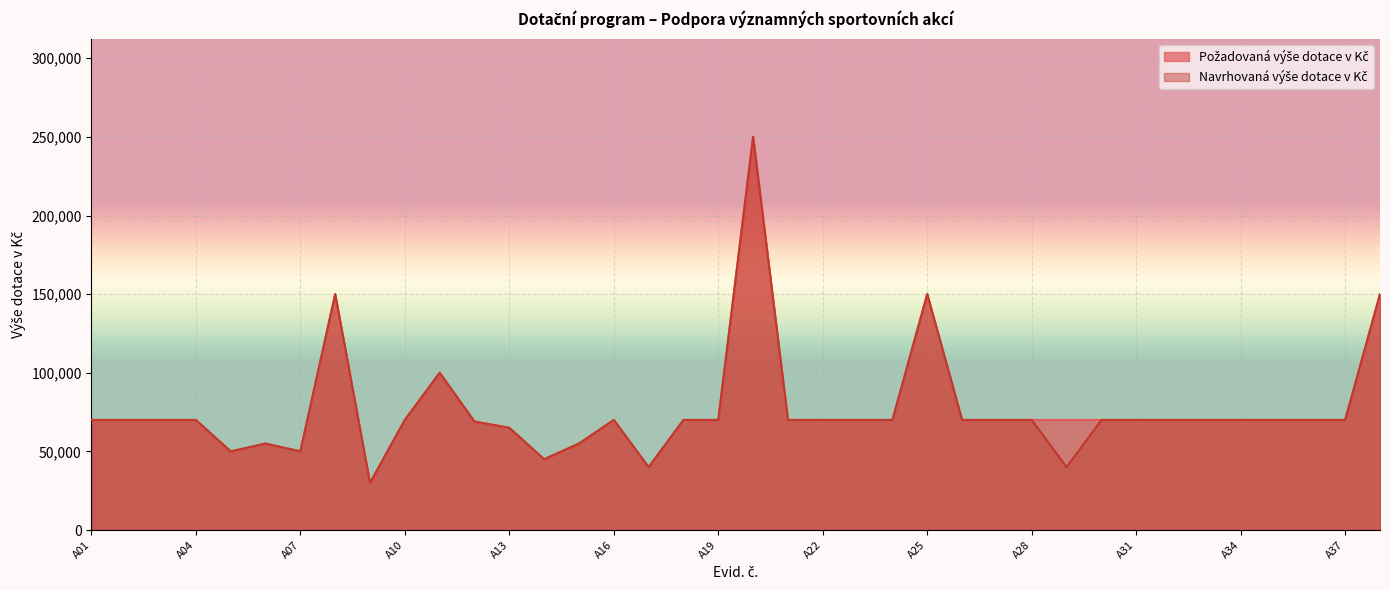

How many interior local peaks does the Požadovaná výše dotace v Kč series have?

6